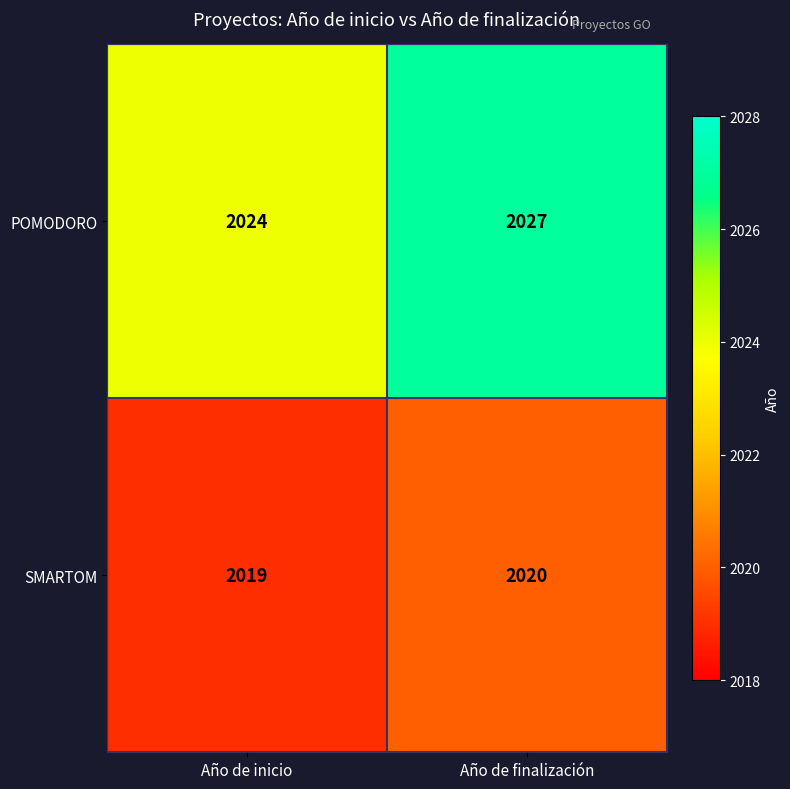

At which label is POMODORO closest to 2025?

Año de inicio